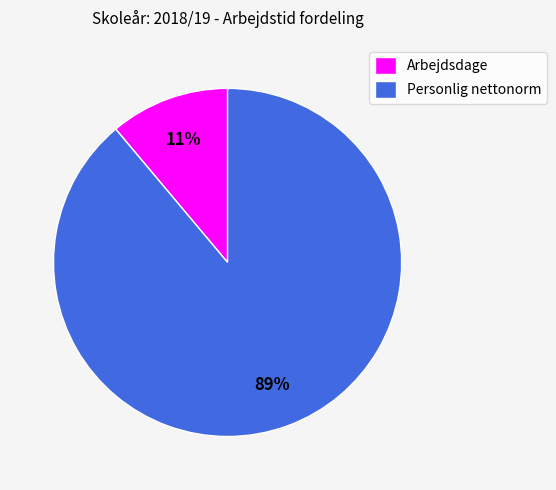

To the nearest percent, what is the difference between the largest and smallest slice percentages?

78%